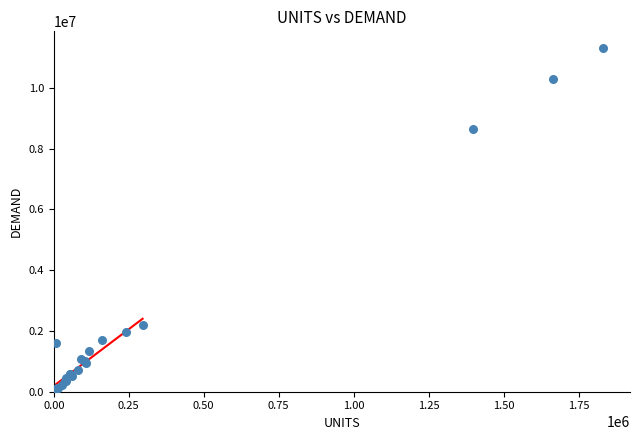

What Y value in the scatter plot is closest to 5649320?

8637506.5